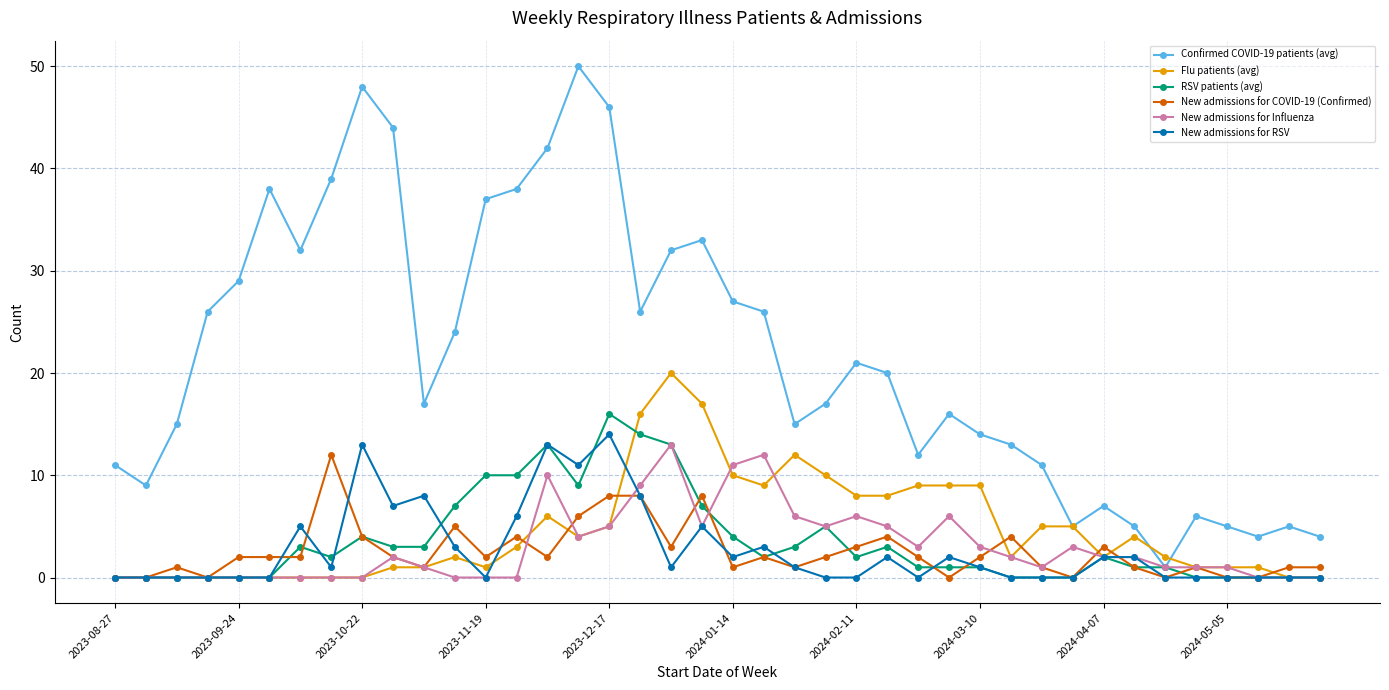

What is the highest value of the RSV patients (avg) series?

16